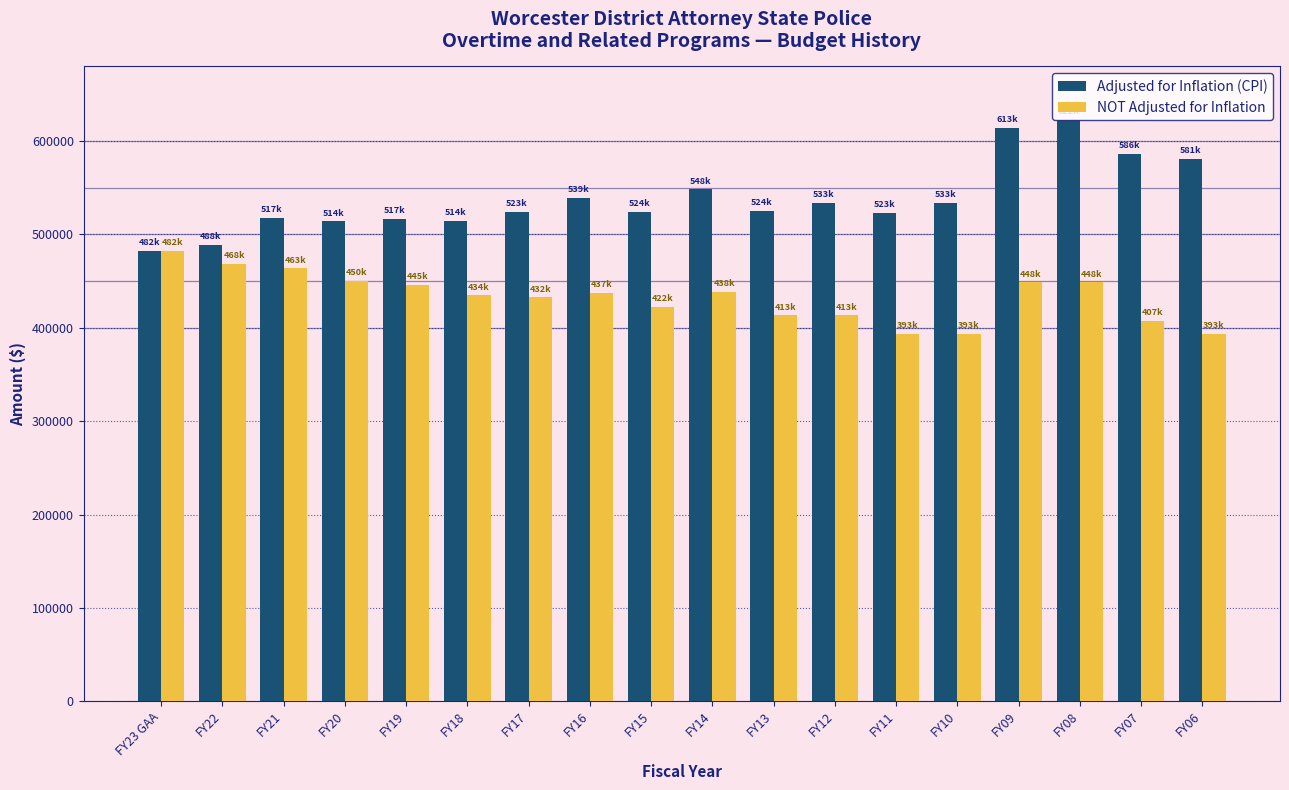

The value of Adjusted for Inflation (CPI) at FY17 is 523876. True or false?

True